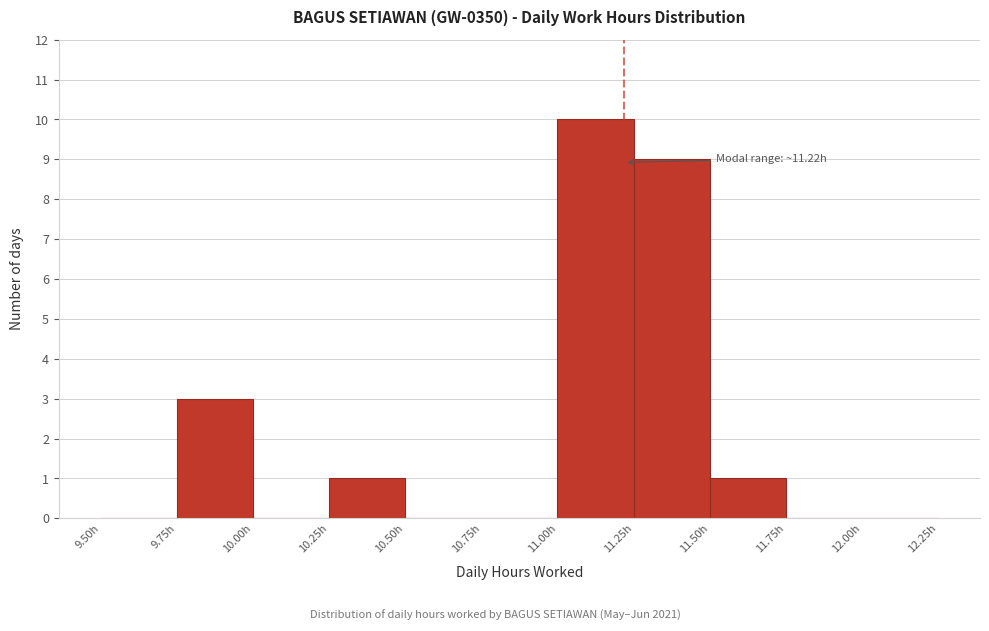

Over which range of the x-axis is the bar tallest?

11.00 to 11.25